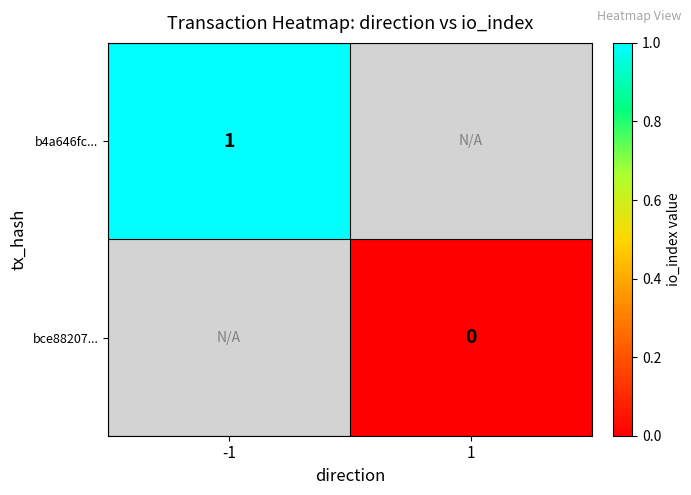

What is the greatest value displayed?

1.0